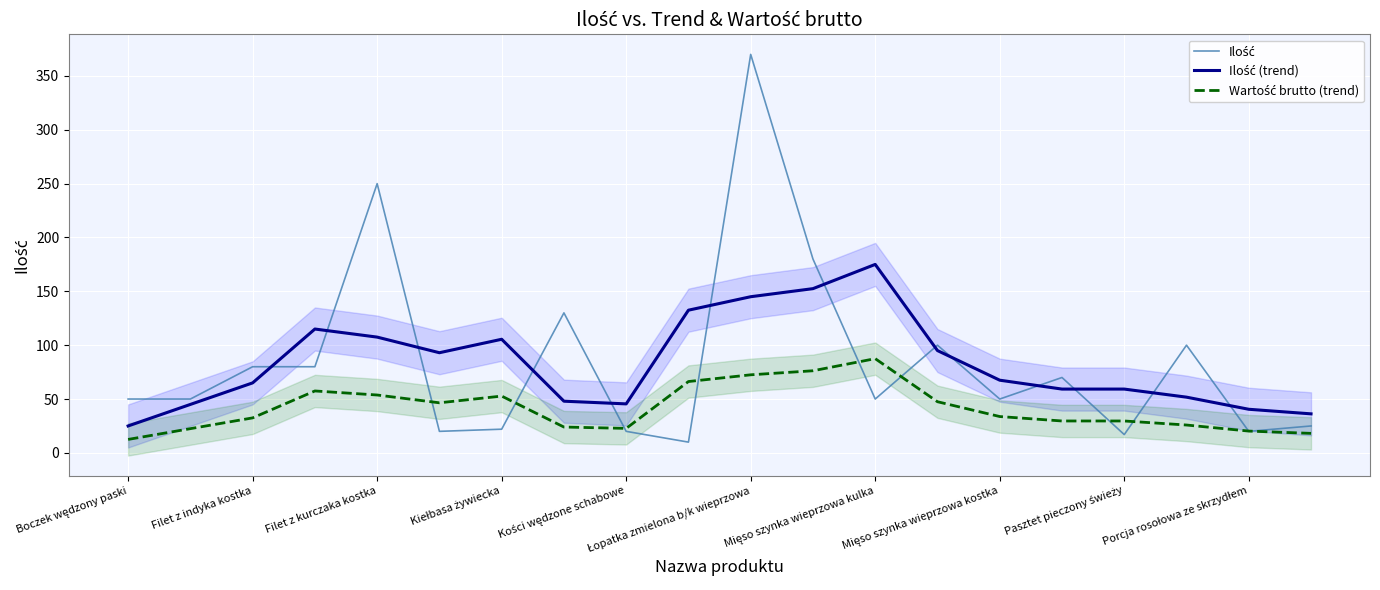

In Ilość (trend), how many points are lower than both neighbors (excluding endpoints)?

2